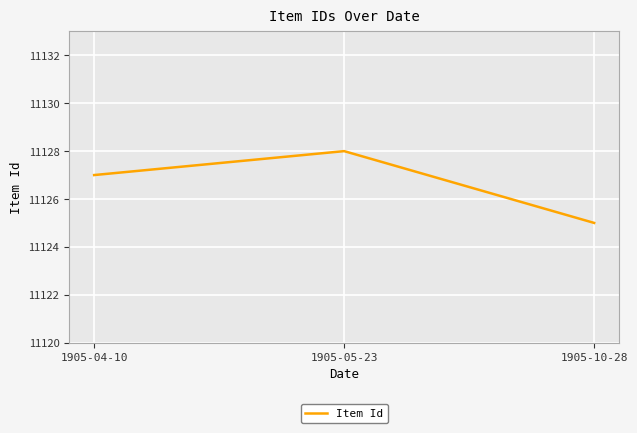

Which label corresponds to the largest value in the chart?

1905-05-23